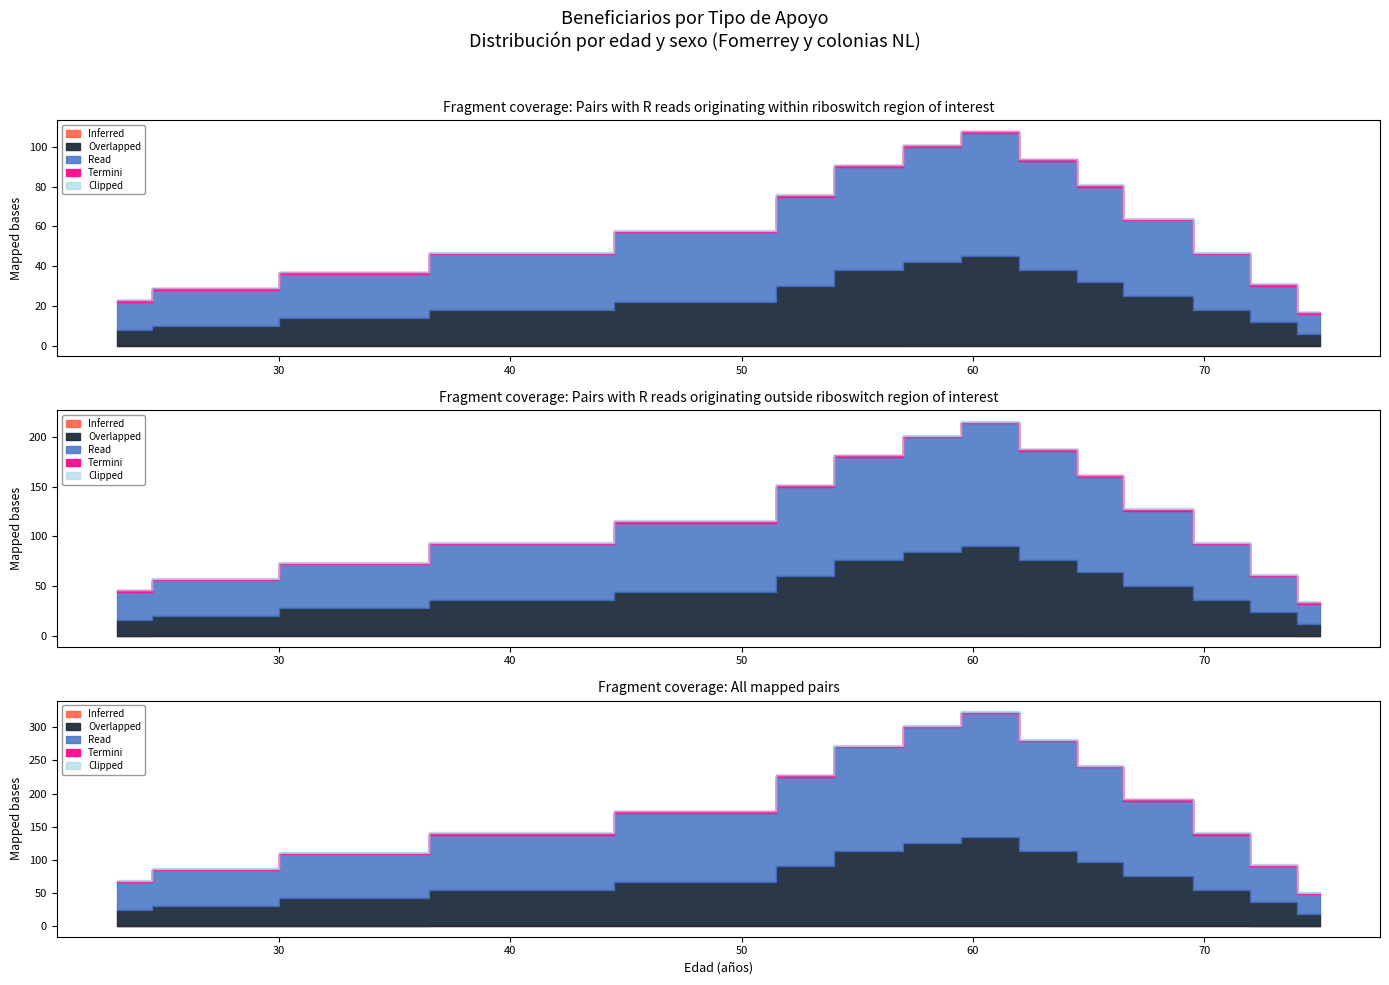

What is the spread (max minus min) of values at 59?

46